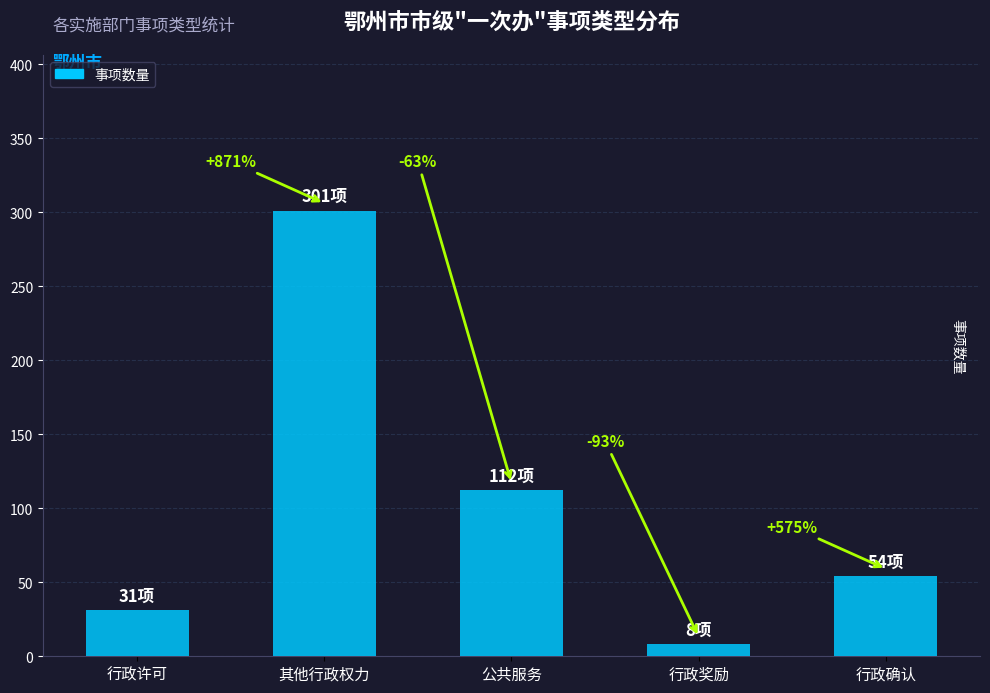

Reading right to left, transcribe all the data shown in this chart.

行政确认=54	行政奖励=8	公共服务=112	其他行政权力=301	行政许可=31